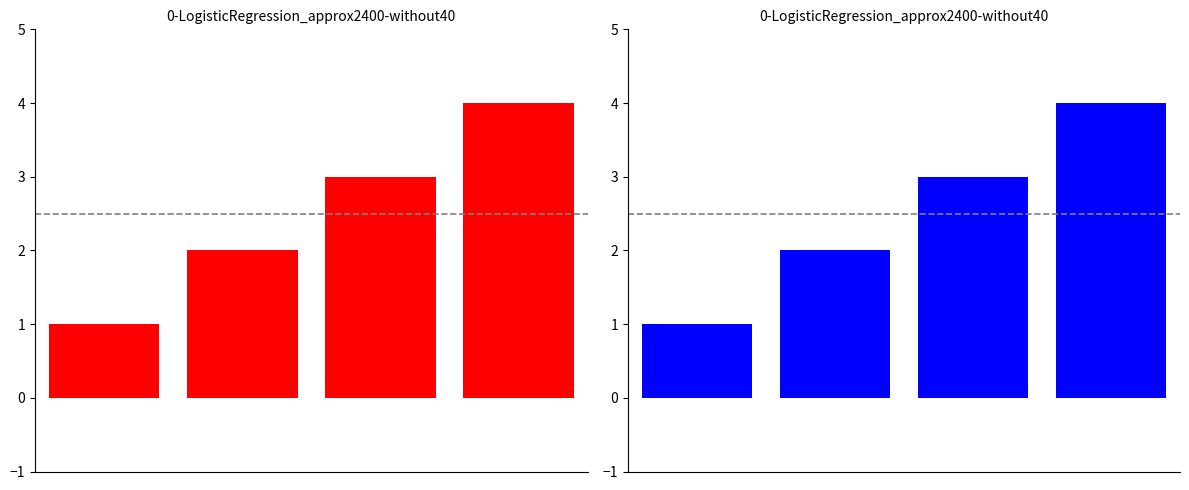

Count the number of values greater than 3.

1